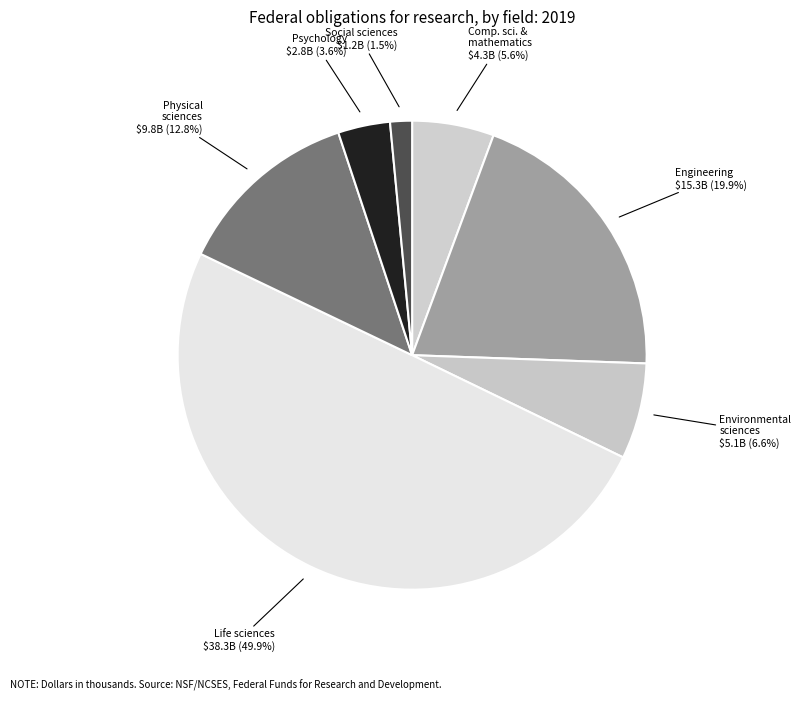

Count the number of slices in the pie.

7